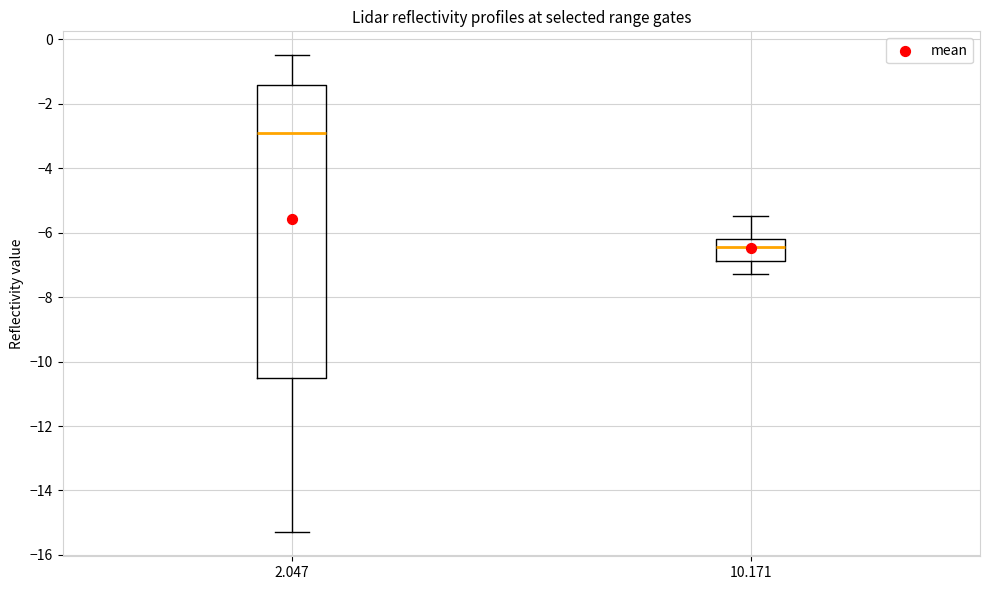

Reading left to right, transcribe this box plot: for each box, give where its median line is, the range the box spans, and where its two whiskers end, as read against the y-axis. The values are not printed on the chart, so give them approximately, as read against the axis.

2.047: median -2.8, box -10.4 to -1.4, whiskers -15.2 to -0.4
10.171: median -6.4, box -6.8 to -6.2, whiskers -7.2 to -5.4